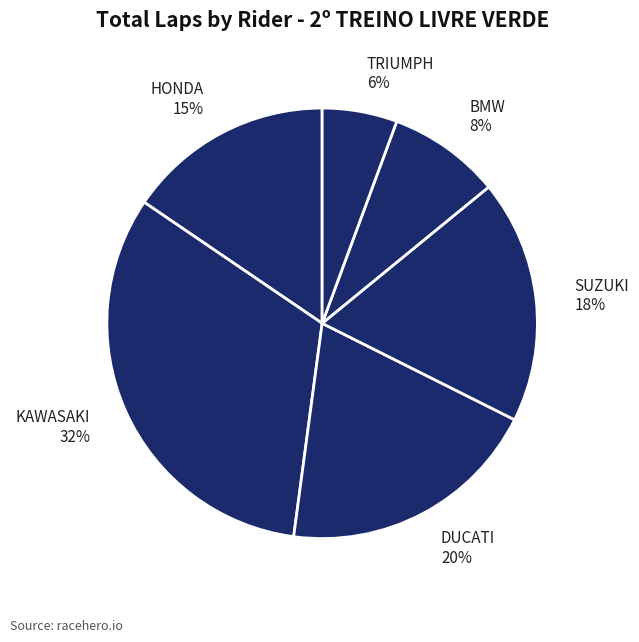

Is there any slice that represents more than half of the pie?

No